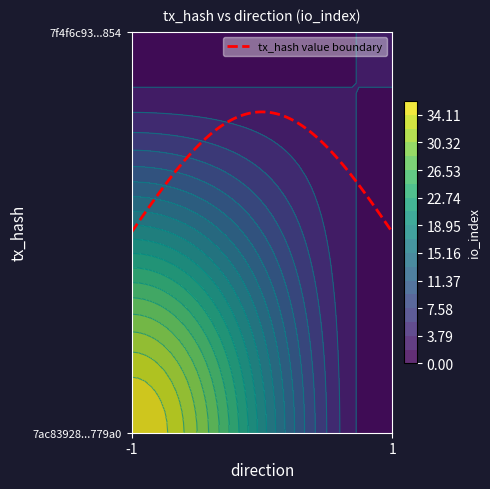

What is the maximum value for 7ac83928fd84c7d988f8764147a2e29338779a0?

36